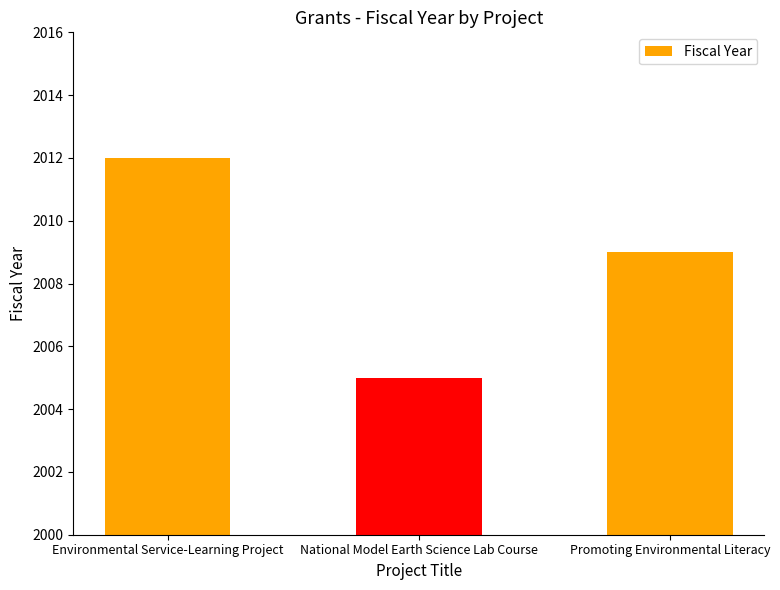

What is the value of the 3rd bar from the left?

2009